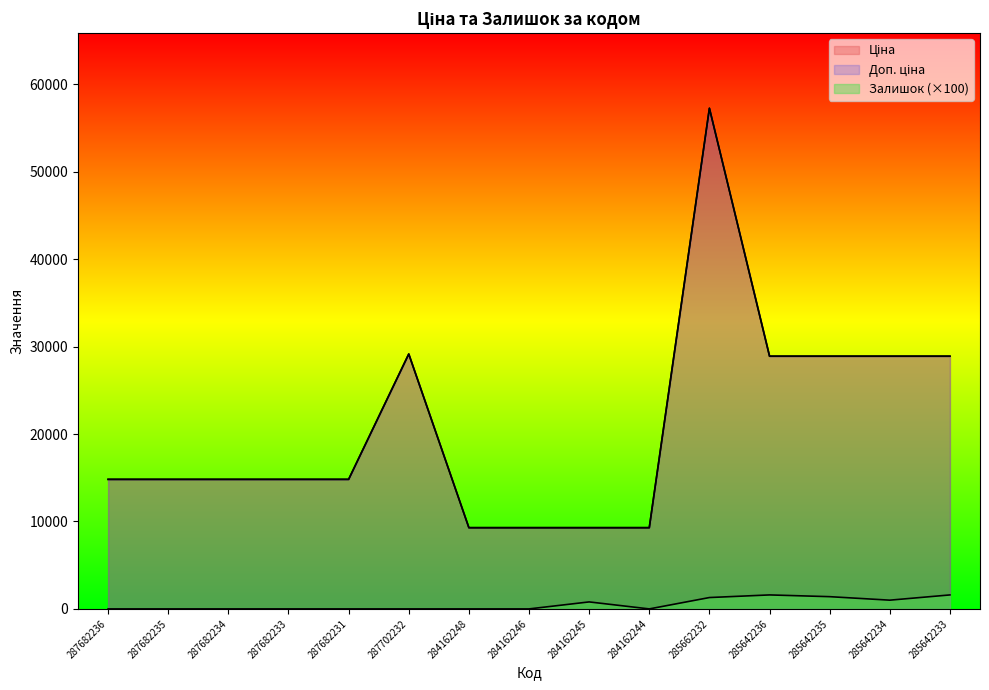

Reading right to left, transcribe all the data shown in this chart.

Ціна: 285642233=28901.7	285642234=28901.7	285642235=28901.7	285642236=28901.7	285662232=57258.0	284162244=9290.5	284162245=9290.5	284162246=9290.5	284162248=9290.5	287702232=29152.3	287682231=14817.6	287682233=14817.6	287682234=14817.6	287682235=14817.6	287682236=14817.6
Доп. ціна: 285642233=28901.7	285642234=28901.7	285642235=28901.7	285642236=28901.7	285662232=57258.0	284162244=9290.5	284162245=9290.5	284162246=9290.5	284162248=9290.5	287702232=29152.3	287682231=14817.6	287682233=14817.6	287682234=14817.6	287682235=14817.6	287682236=14817.6
Залишок: 285642233=1600.0	285642234=1000.0	285642235=1400.0	285642236=1600.0	285662232=1300.0	284162244=0.0	284162245=800.0	284162246=0.0	284162248=0.0	287702232=0.0	287682231=0.0	287682233=0.0	287682234=0.0	287682235=0.0	287682236=0.0